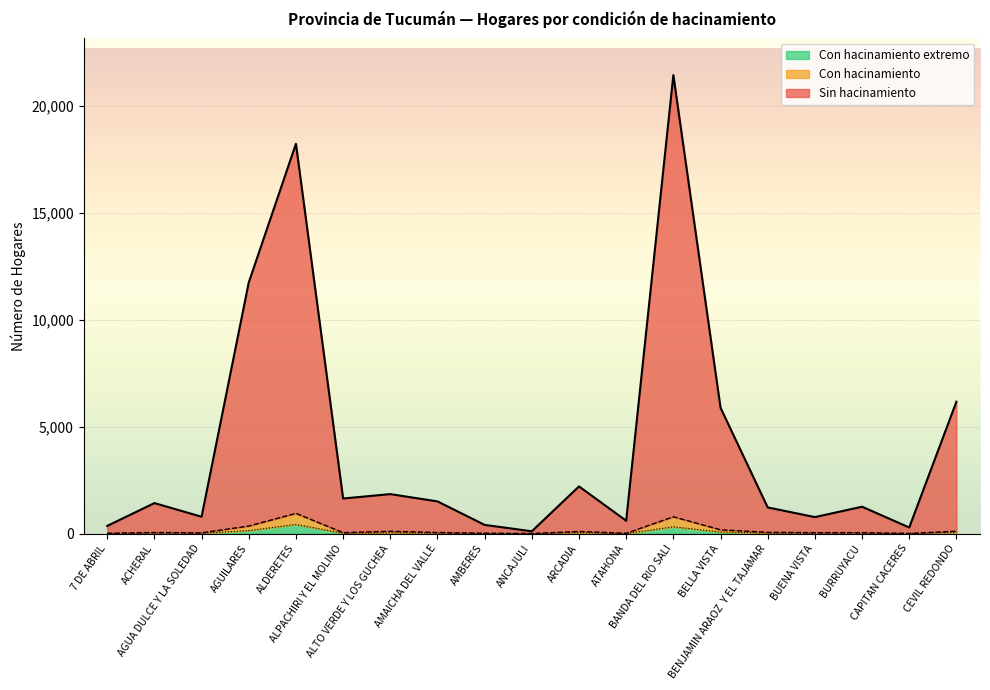

What position from the left is ANCAJULI?

10